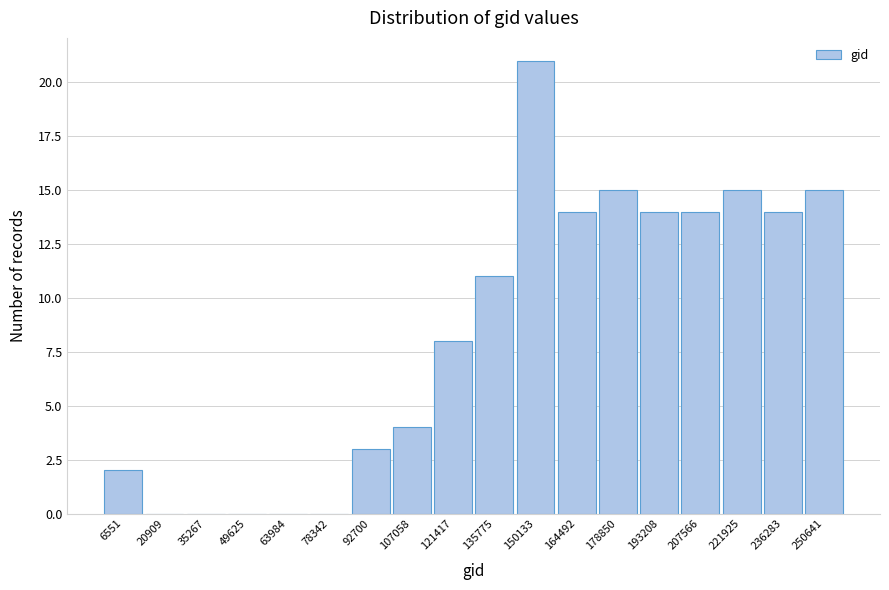

Reading right to left, transcribe all the data shown in this chart.

250641=15	236283=14	221925=15	207566=14	193208=14	178850=15	164492=14	150133=21	135775=11	121417=8	107058=4	92700=3	78342=0	63984=0	49625=0	35267=0	20909=0	6551=2